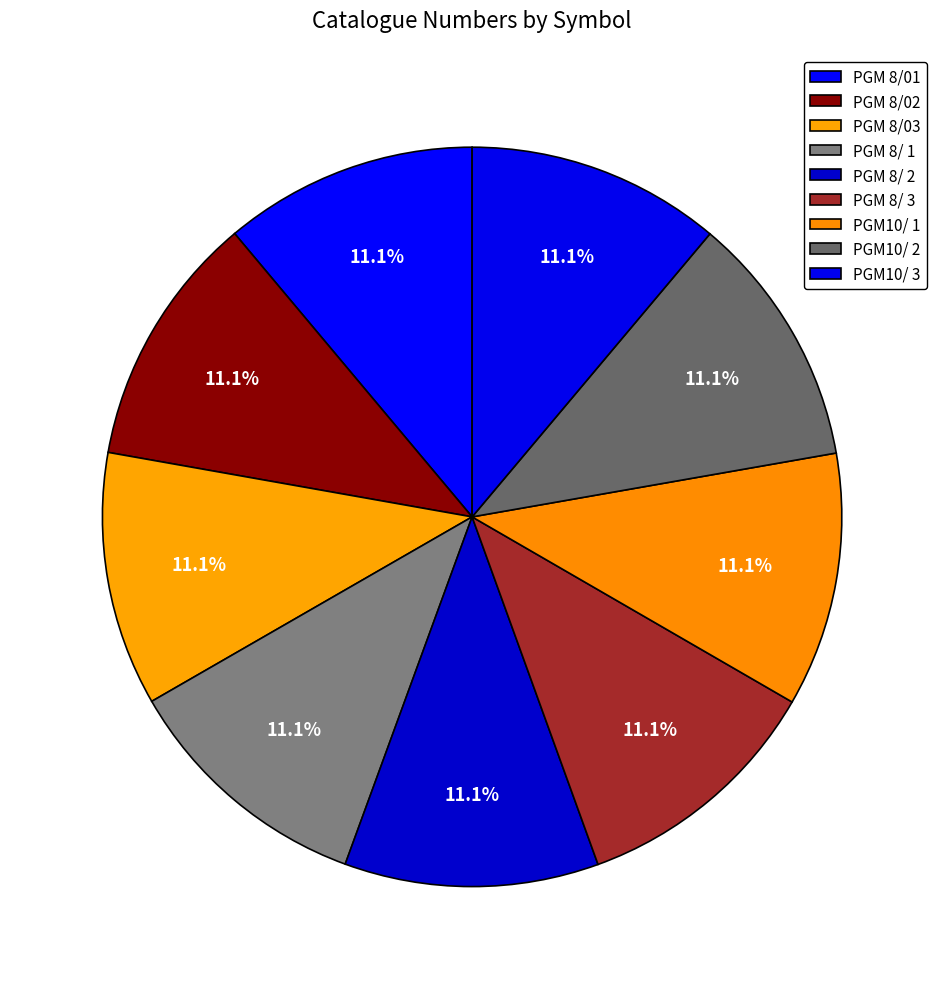

The PGM 8/ 3 slice represents 4% of the pie. True or false?

False